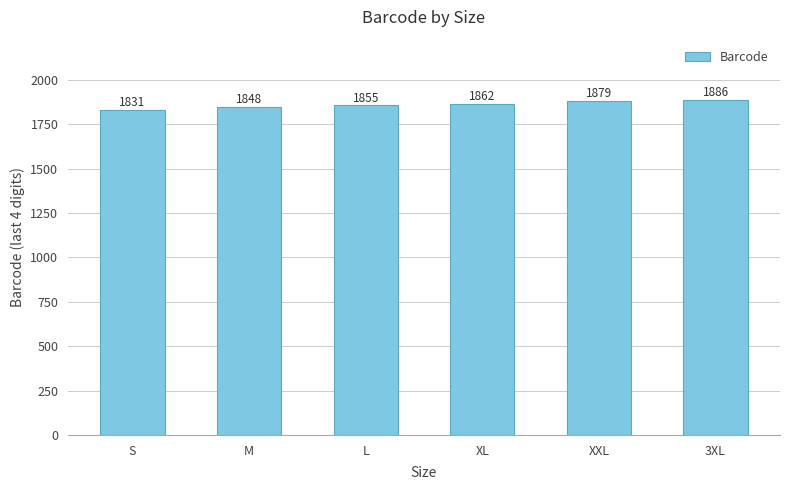

What is the label of the 2nd bar from the right?

XXL